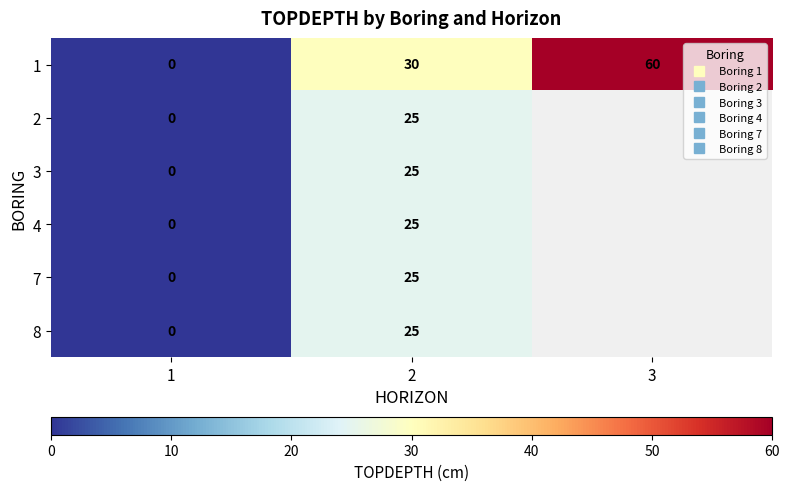

Rank the series at 3 from lowest to highest value.

1, 2, 3, 4, 7, 8